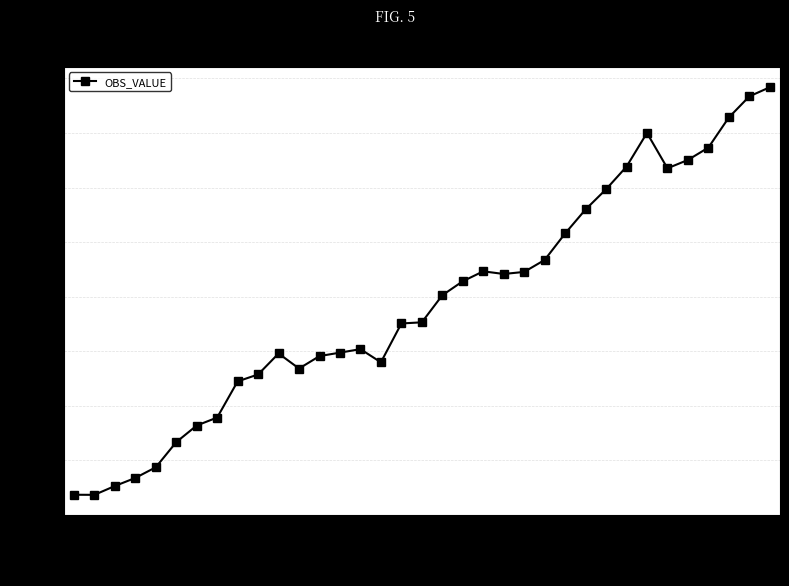

Is this an area chart (filled region under the line)?

No